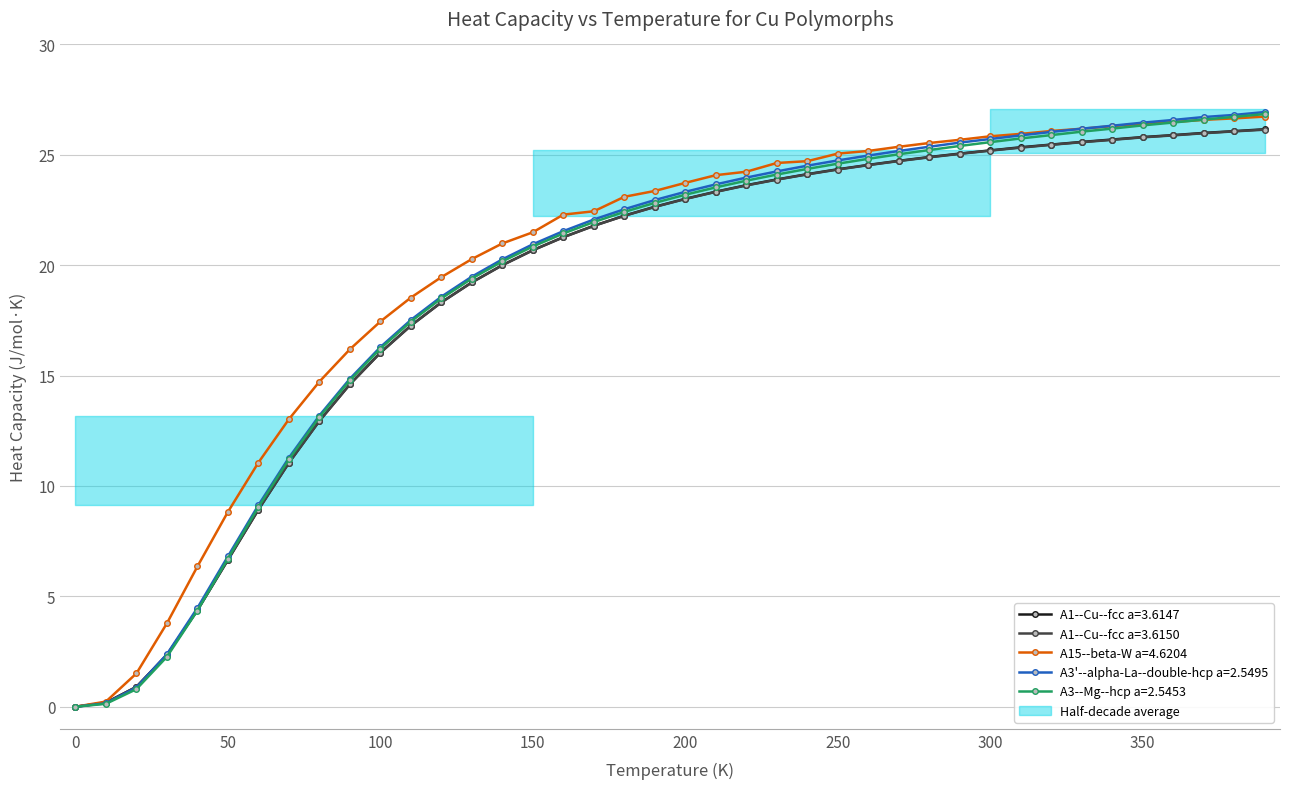

What is the difference between the maximum and minimum values in the A3--Mg--hcp a=2.5453 series?

26.8